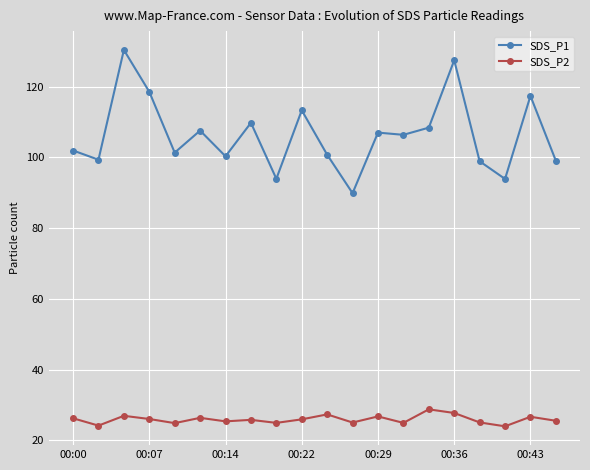

How many lines are shown in the chart?

2